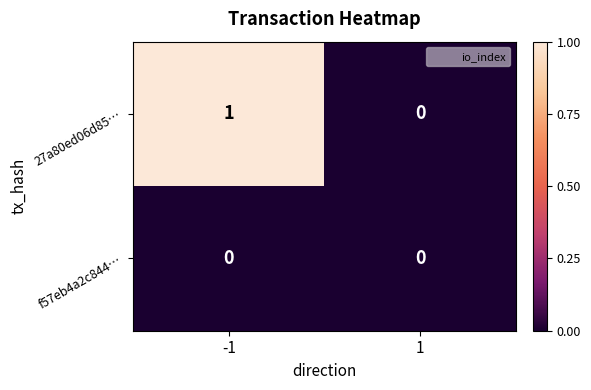

Which series changed the most between -1 and 1?

27a80ed06d85…